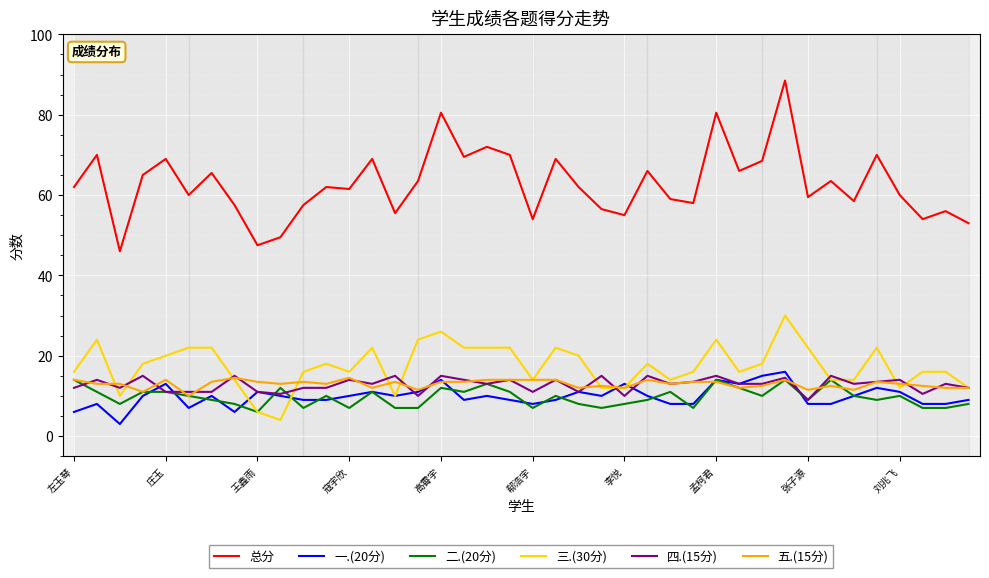

Which series has the largest total across all categories?

总分